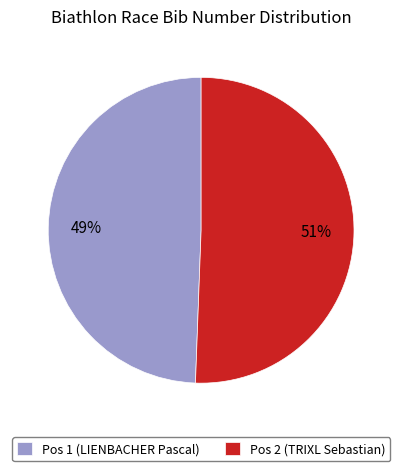

What is the smallest slice in the pie chart?

Pos 1 (LIENBACHER Pascal)